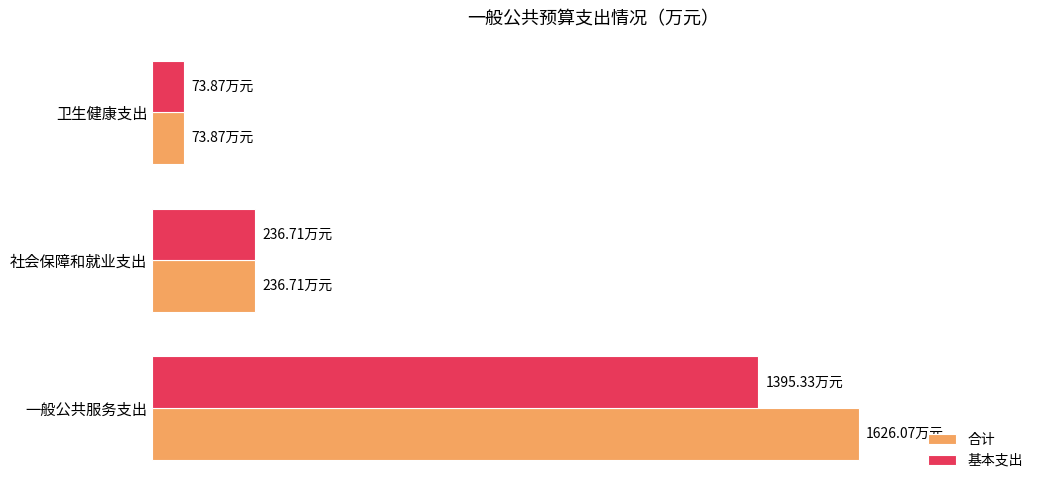

What are all the series names shown in the legend?

合计, 基本支出